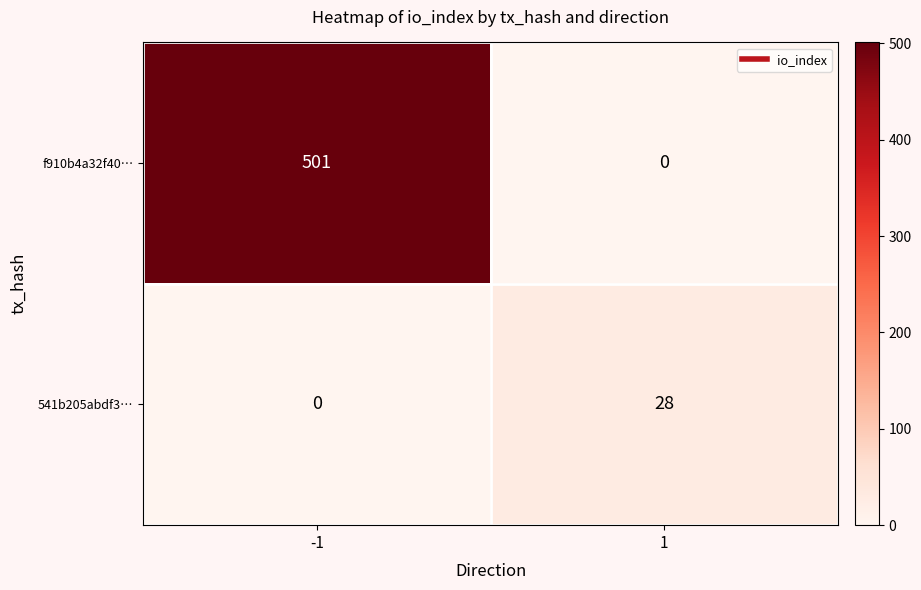

Which label corresponds to the largest value in the chart?

-1